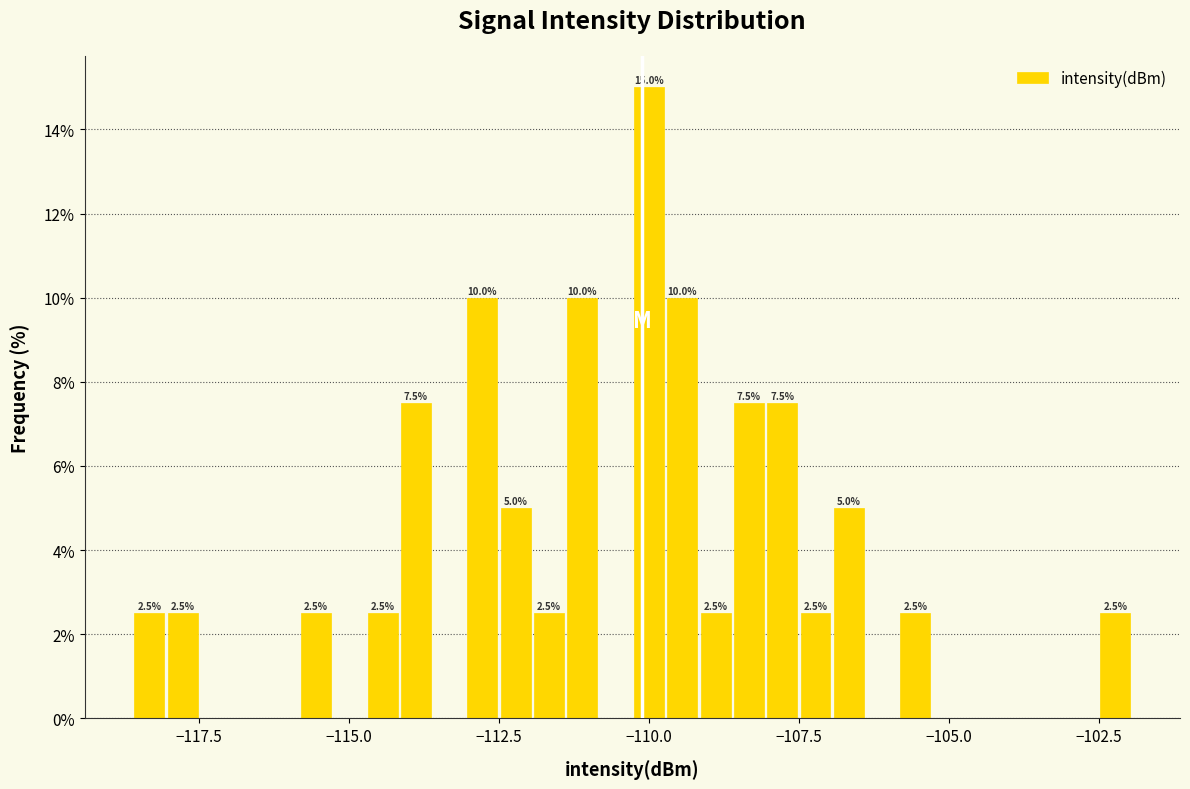

Around what value on the x-axis is the tallest bar? Give the approximate position of its centre, as read against the axis.

-110.0